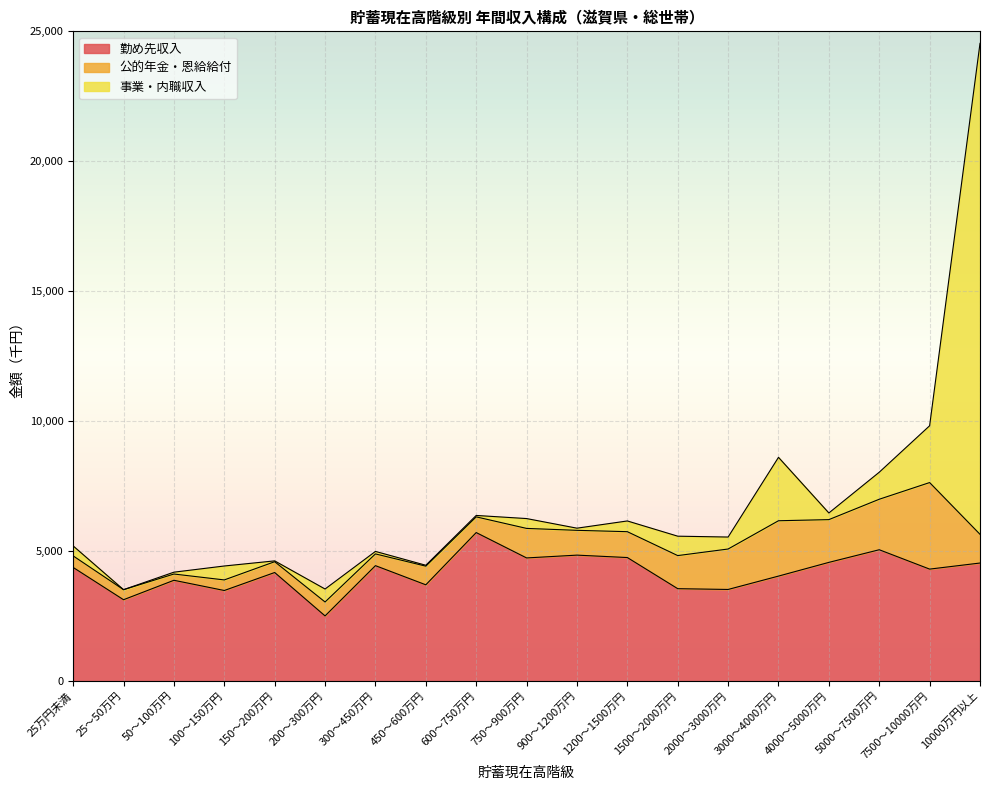

How many interior local valleys does the 勤め先収入 series have?

7